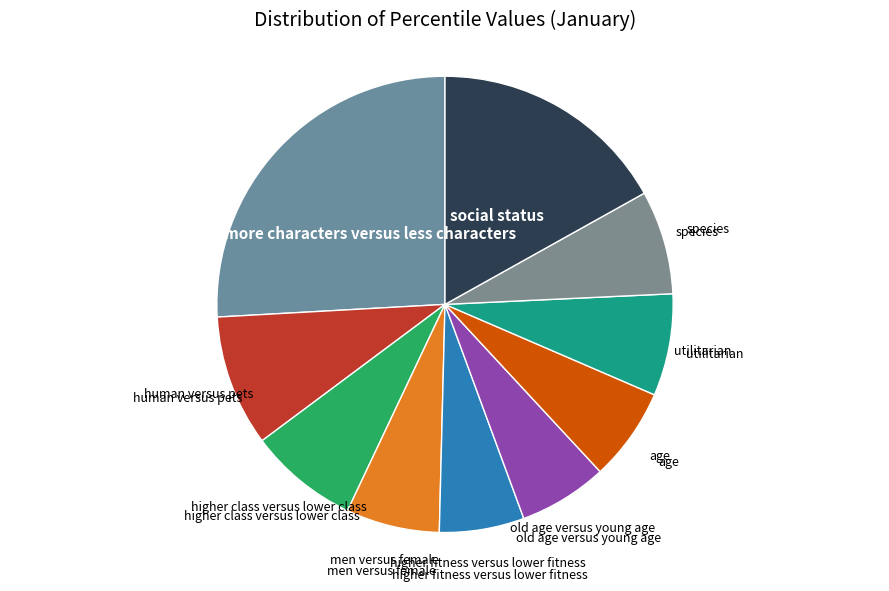

How many slices are in this pie chart?

10